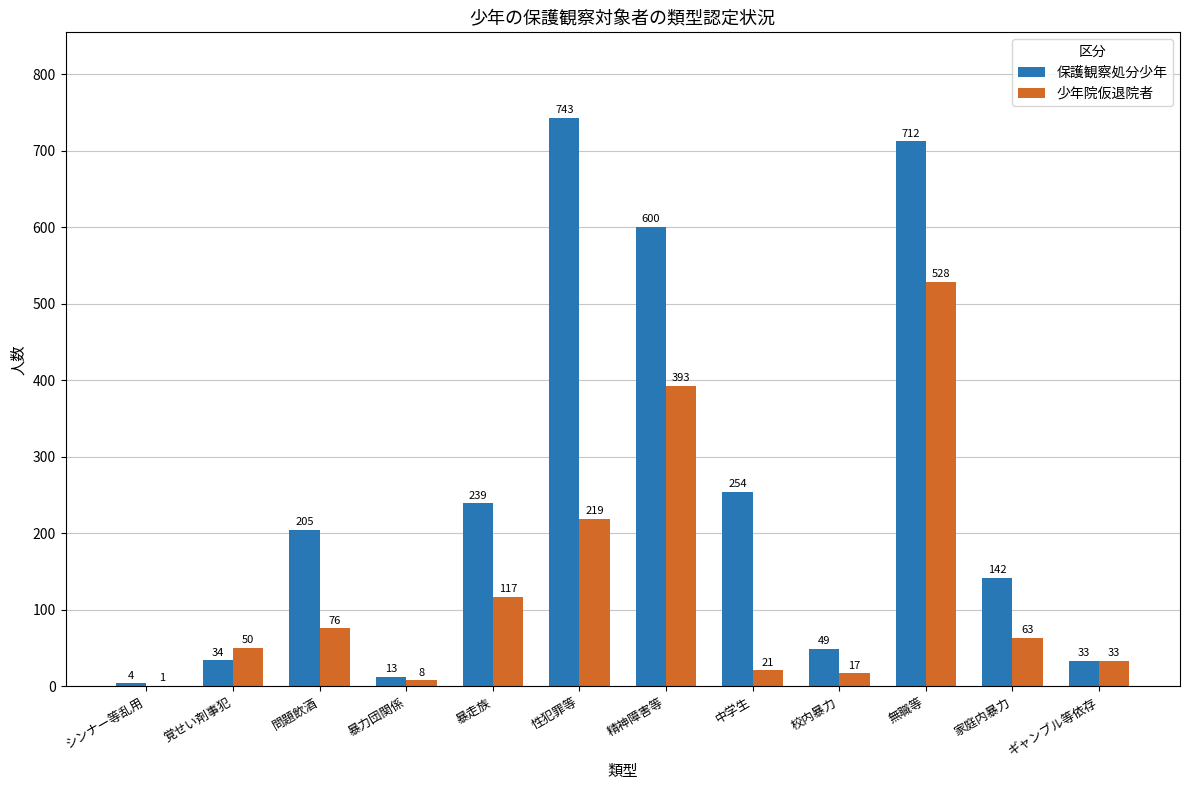

Is it true that 保護観察処分少年 equals 205 at 問題飲酒?

True